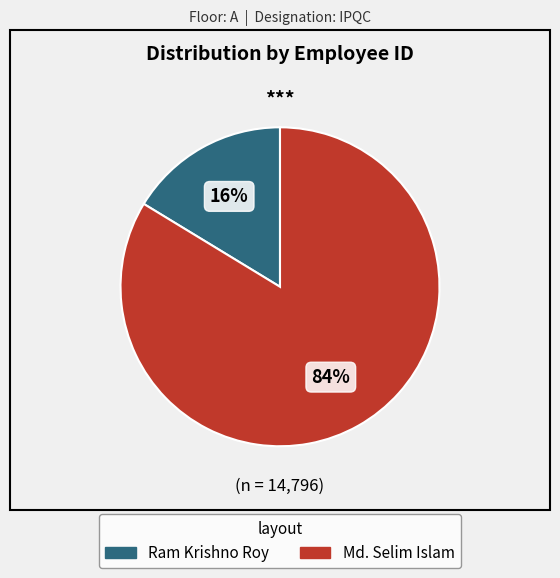

Do Ram Krishno Roy and Md. Selim Islam together represent more than half of the pie?

Yes